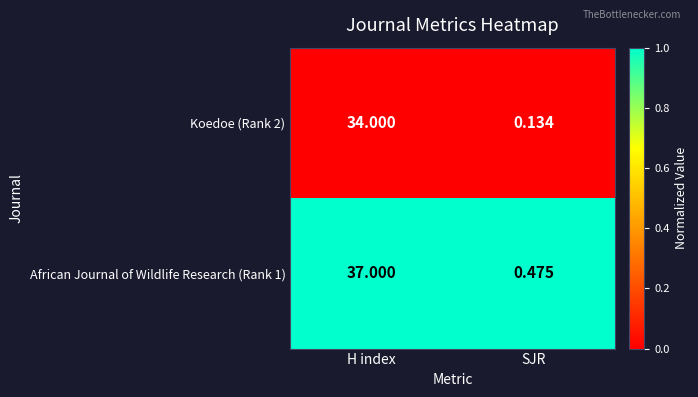

Which category has the lowest value across all series?

SJR